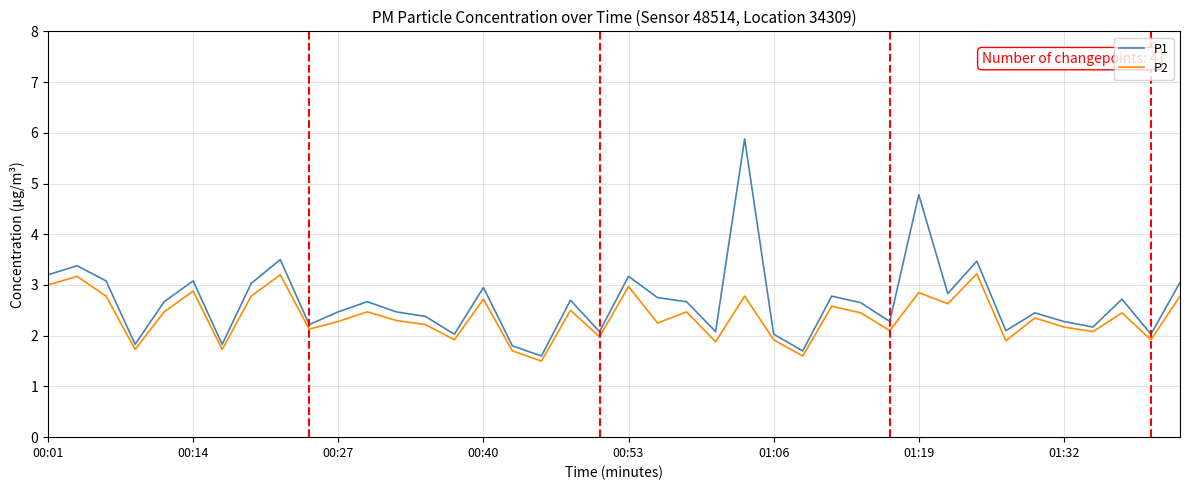

How many categories are shown in the chart?

40